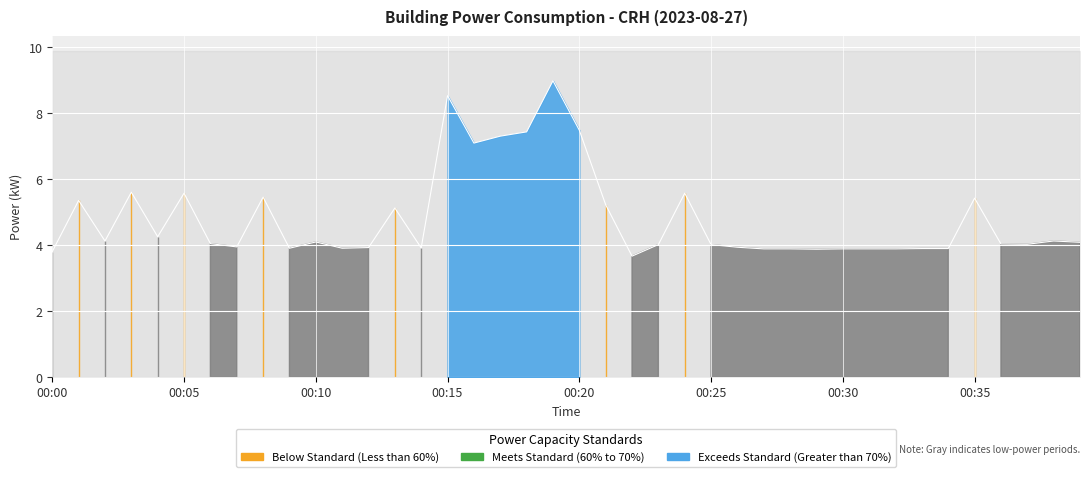

What is the value of the 2nd point from the left?

5.4